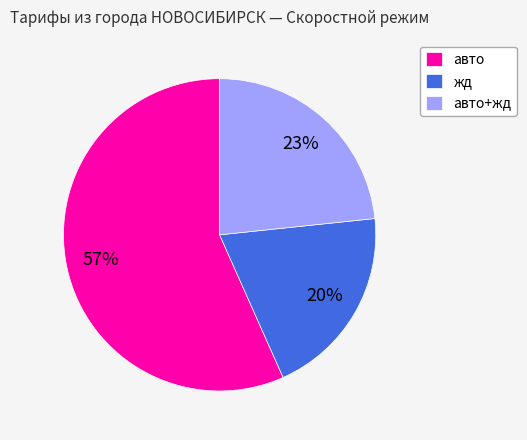

True or false: авто accounts for 63% of the total.

False